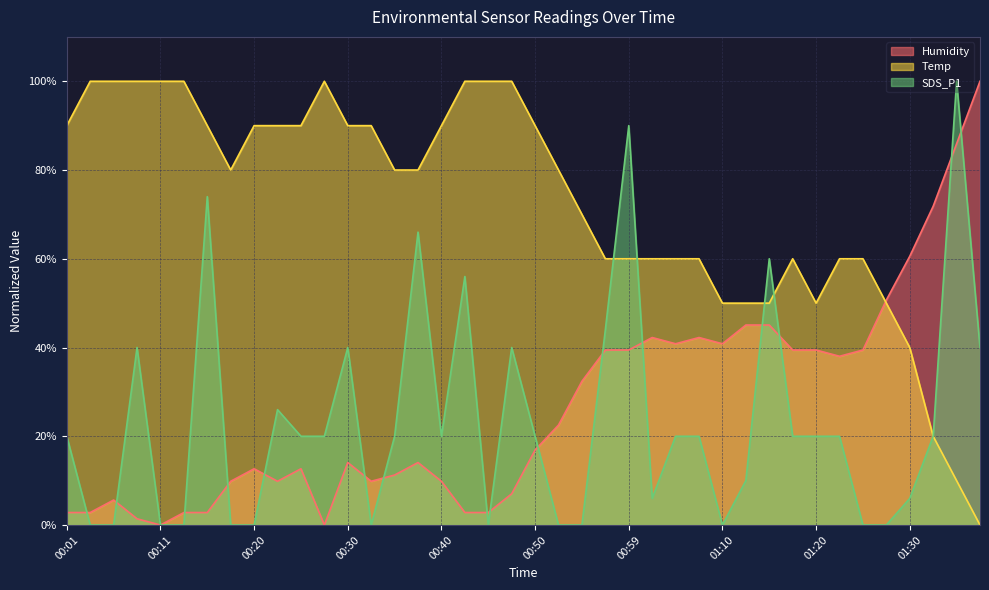

Which category has the highest value across all series?

01:38